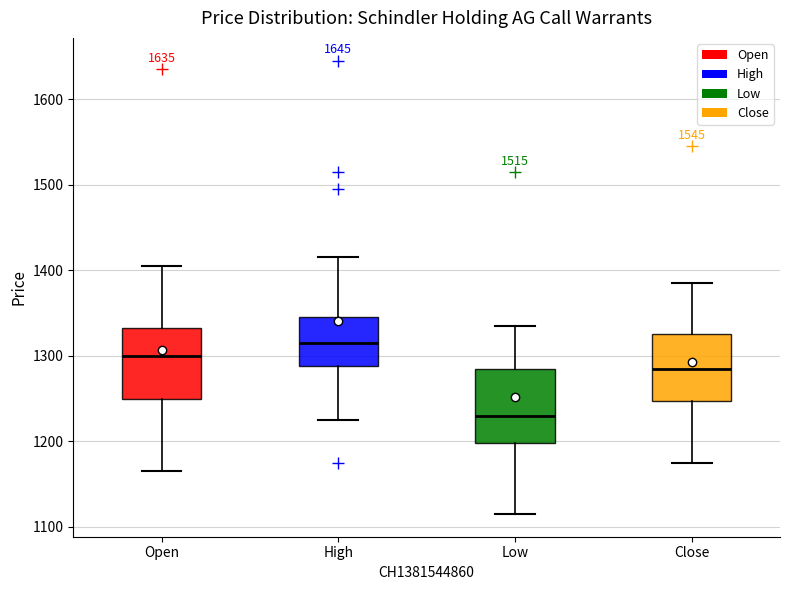

Where does the median line of the box for Close sit on the y-axis? The values are not printed on the chart, so give them approximately, as read against the axis.

1290